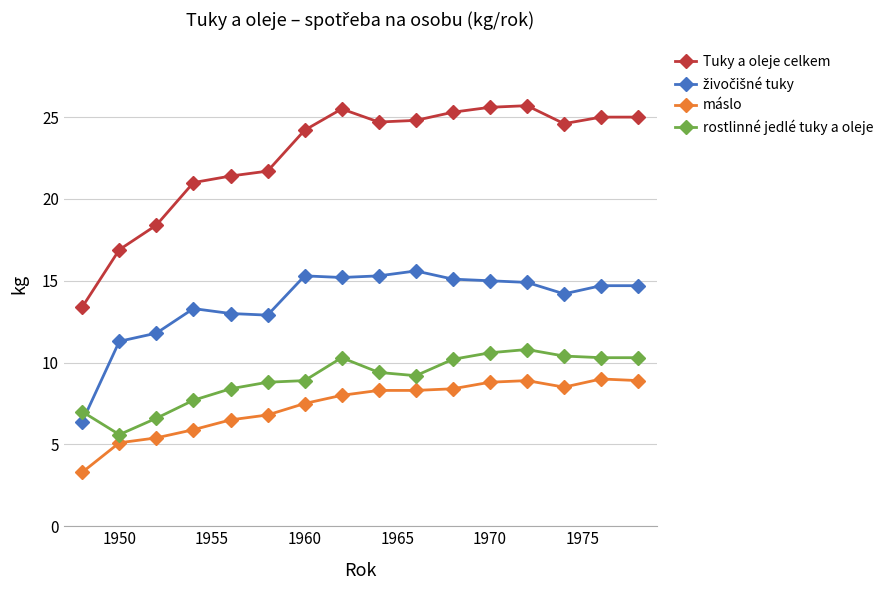

Which series has the largest range (max minus min)?

Tuky a oleje celkem